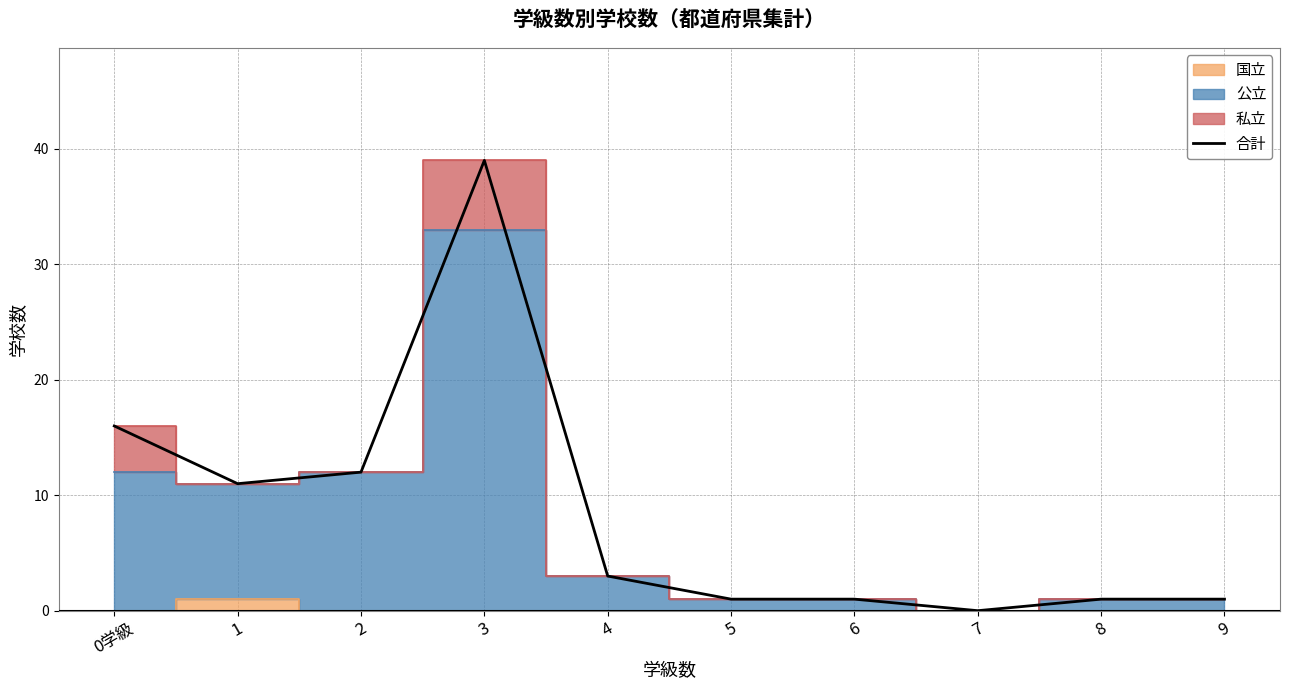

At which label does 合計 reach its peak?

3